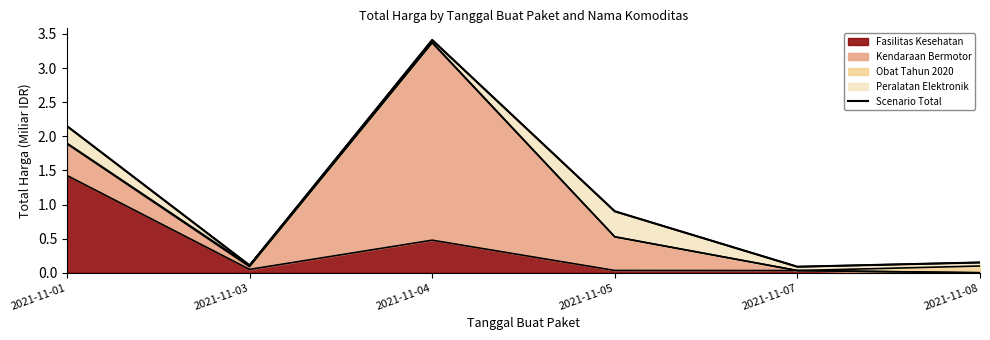

Reading right to left, extract all data points from this chart.

2021-11-08=0.2	2021-11-07=0.1	2021-11-05=0.9	2021-11-04=3.4	2021-11-03=0.1	2021-11-01=2.1